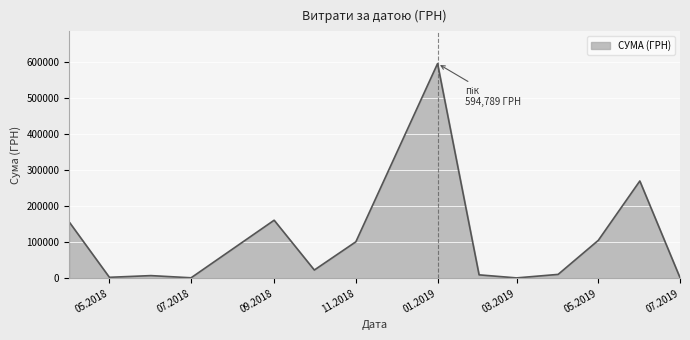

What is the greatest value displayed?

594788.6